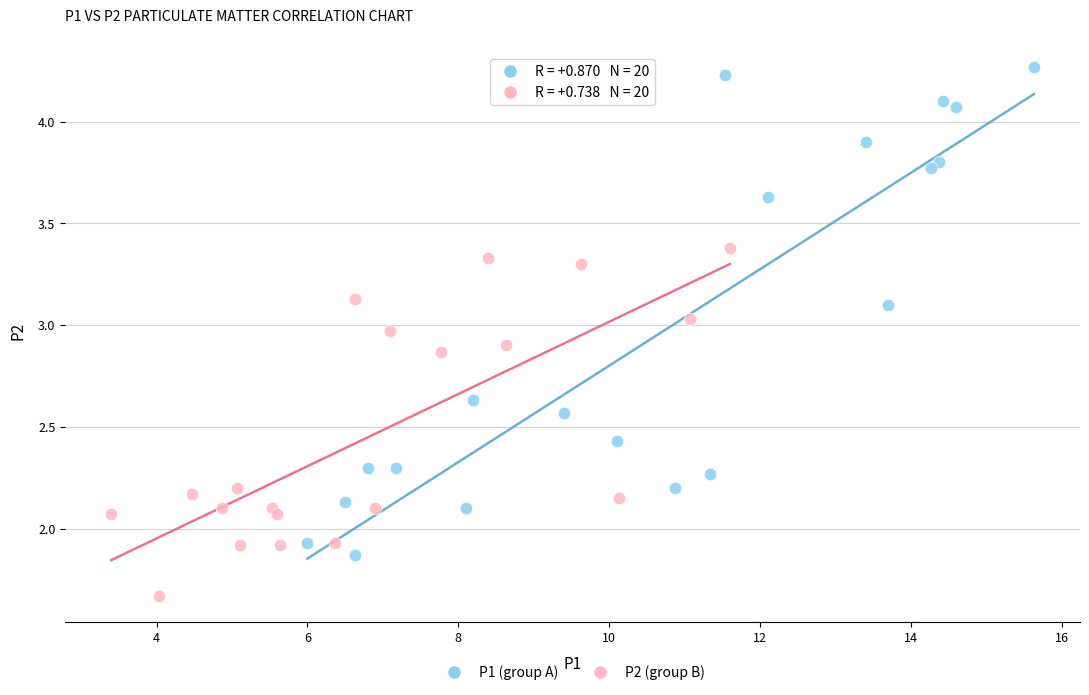

What are all the series names shown in the legend?

P1 (group A), P2 (group B)